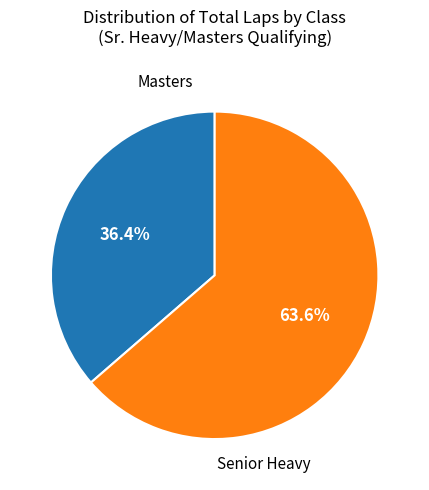

Does any single category account for the majority?

Yes